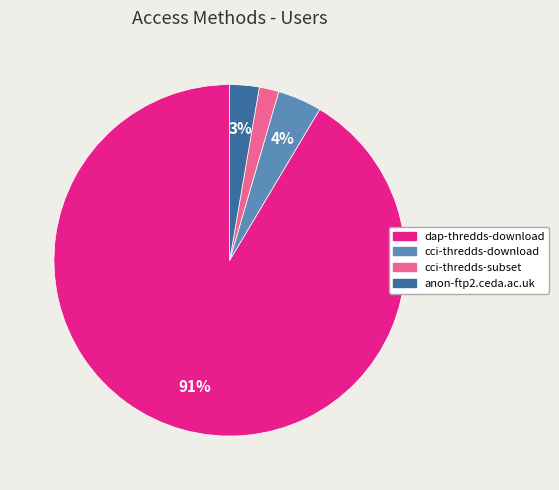

To the nearest percent, what portion does cci-thredds-download represent?

4%